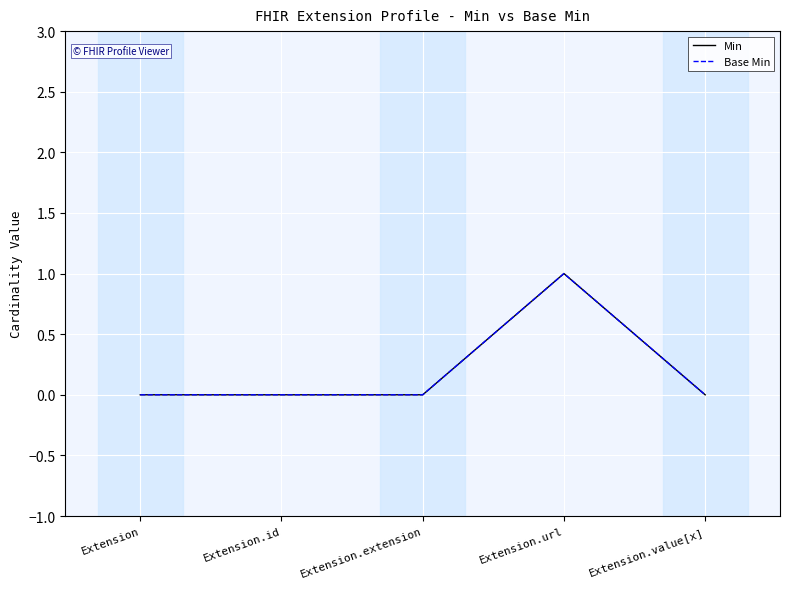

Is this an area chart (filled region under the line)?

No